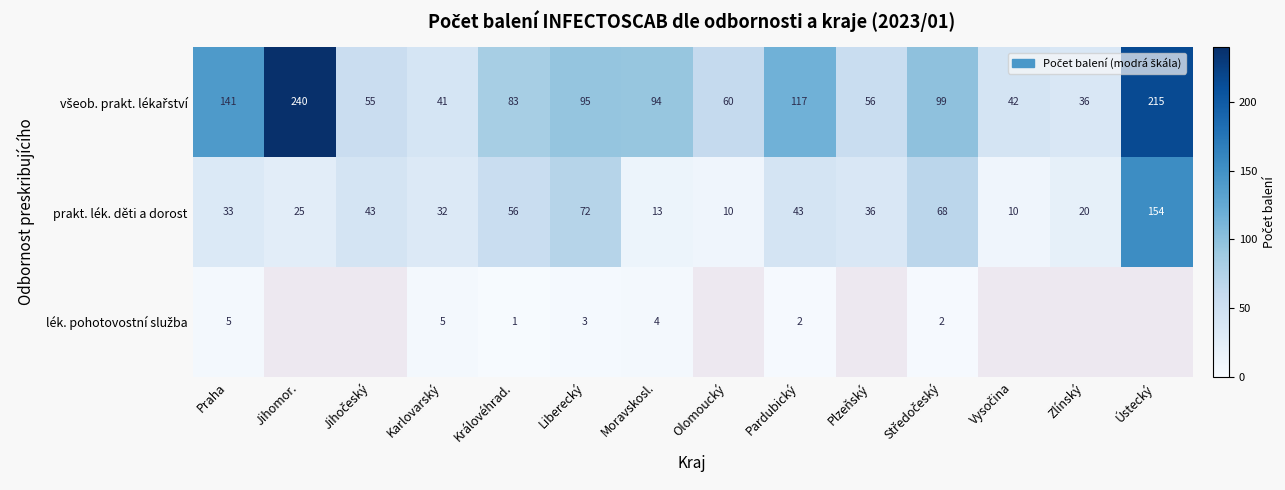

At which label is prakt. lék. děti a dorost closest to 82?

Liberecký